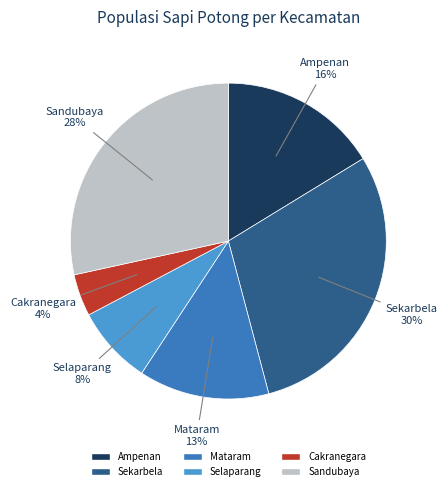

Is Ampenan the majority of the pie?

No